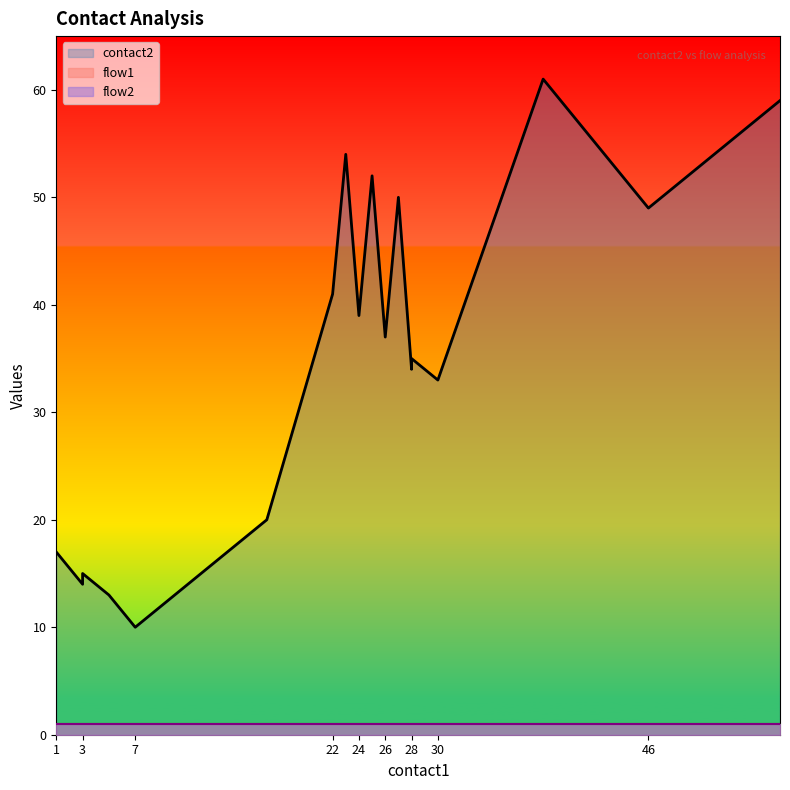

The flow1 series shows 0 at 17. True or false?

False